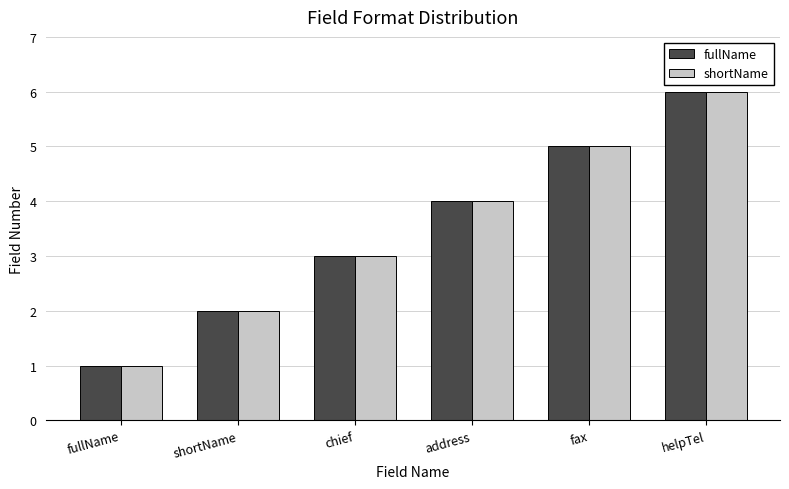

The value of fullName at fax is 7. True or false?

False